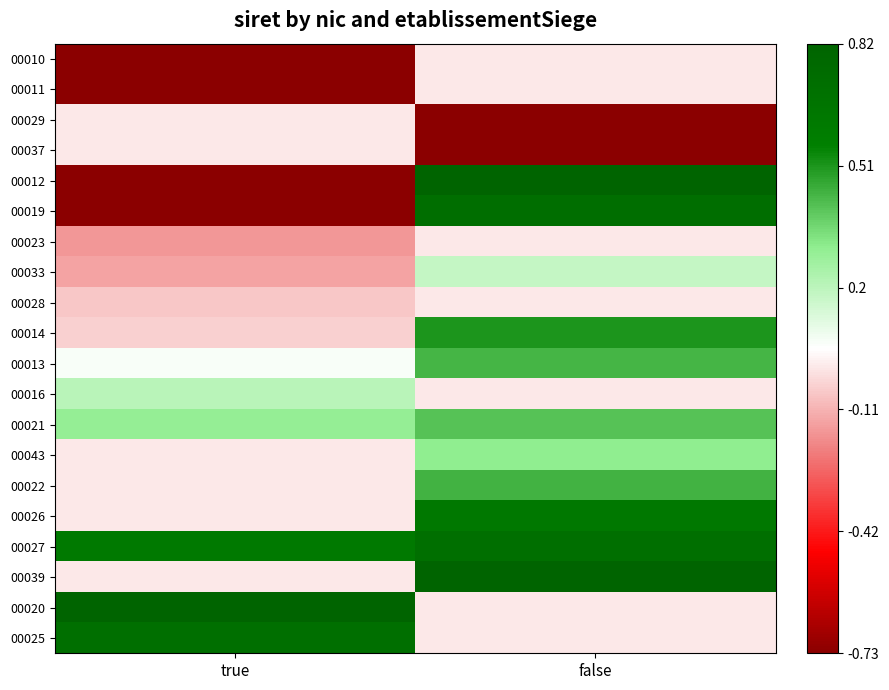

Reading left to right, what are all the values shown in this chart?

00010: true=-2.3	false=0.0
00011: true=-1.9	false=0.0
00029: true=0.0	false=-1.9
00037: true=0.0	false=-1.9
00012: true=-1.1	false=1.4
00019: true=-0.9	false=0.7
00023: true=-0.2	false=0.0
00033: true=-0.1	false=0.2
00028: true=-0.1	false=0.0
00014: true=-0.0	false=0.5
00013: true=0.1	false=0.4
00016: true=0.2	false=0.0
00021: true=0.3	false=0.4
00043: true=0.0	false=0.3
00022: true=0.0	false=0.4
00026: true=0.0	false=0.6
00027: true=0.6	false=0.7
00039: true=0.0	false=1.3
00020: true=1.4	false=0.0
00025: true=0.7	false=0.0